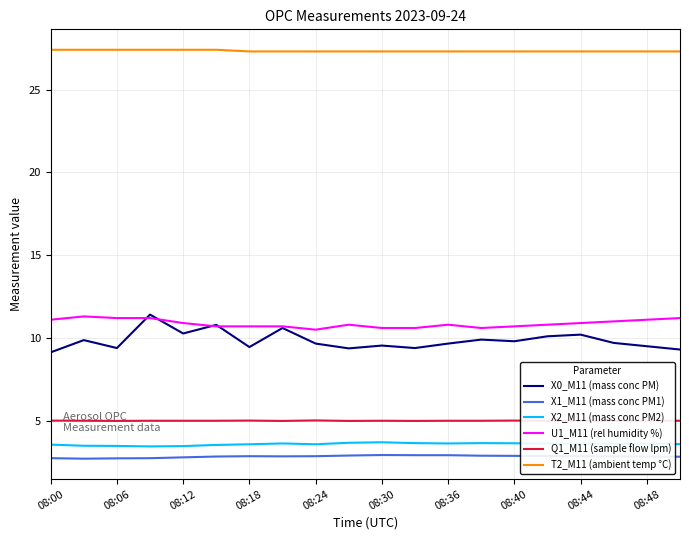

Reading right to left, transcribe all the data shown in this chart.

X0_M11 (mass conc PM): 9.3	9.5	9.7	10.2	10.1	9.8	9.9	9.7	9.4	9.5	9.4	9.7	10.6	9.4	10.8	10.3	11.4	9.4	9.9	9.1
X1_M11 (mass conc PM1): 2.8	2.8	2.9	2.9	2.9	2.9	2.9	2.9	2.9	2.9	2.9	2.9	2.9	2.9	2.8	2.8	2.7	2.7	2.7	2.7
X2_M11 (mass conc PM2): 3.6	3.6	3.6	3.6	3.6	3.6	3.6	3.6	3.6	3.7	3.7	3.6	3.6	3.6	3.5	3.5	3.5	3.5	3.5	3.6
U1_M11 (rel humidity %): 11.2	11.1	11.0	10.9	10.8	10.7	10.6	10.8	10.6	10.6	10.8	10.5	10.7	10.7	10.7	10.9	11.2	11.2	11.3	11.1
Q1_M11 (sample flow lpm): 5.0	5.0	5.0	5.0	5.0	5.0	5.0	5.0	5.0	5.0	5.0	5.0	5.0	5.0	5.0	5.0	5.0	5.0	5.0	5.0
T2_M11 (ambient temp °C): 27.3	27.3	27.3	27.3	27.3	27.3	27.3	27.3	27.3	27.3	27.3	27.3	27.3	27.3	27.4	27.4	27.4	27.4	27.4	27.4